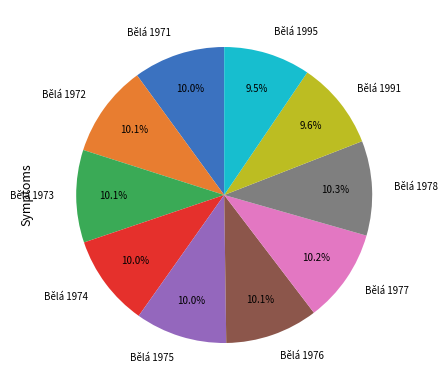

Is the sum of Bělá 1976 and Bělá 1974 greater than half?

No